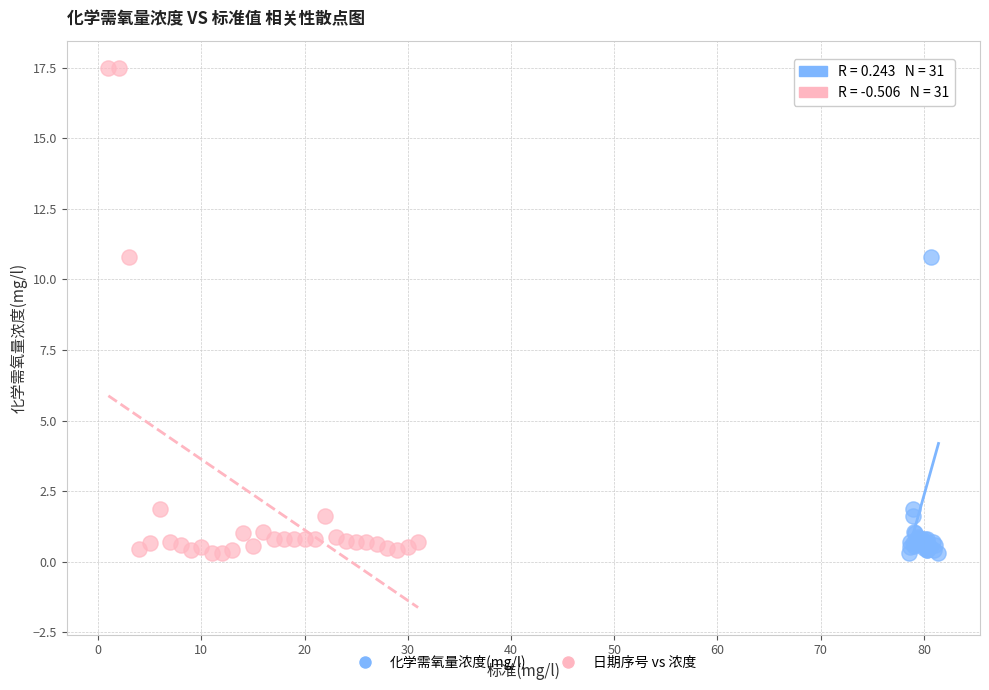

What are all the series names shown in the legend?

化学需氧量浓度(mg/l), 日期序号 vs 浓度